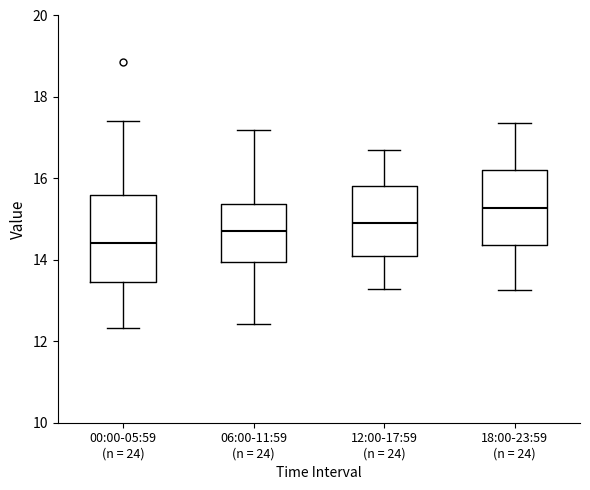

Reading left to right, transcribe this box plot: for each box, give where its median line is, the range the box spans, and where its two whiskers end, as read against the y-axis. The values are not printed on the chart, so give them approximately, as read against the axis.

00:00-05:59 (n = 24): median 14.4, box 13.4 to 15.6, whiskers 12.4 to 17.4
06:00-11:59 (n = 24): median 14.8, box 14.0 to 15.4, whiskers 12.4 to 17.2
12:00-17:59 (n = 24): median 15.0, box 14.0 to 15.8, whiskers 13.2 to 16.8
18:00-23:59 (n = 24): median 15.2, box 14.4 to 16.2, whiskers 13.2 to 17.4